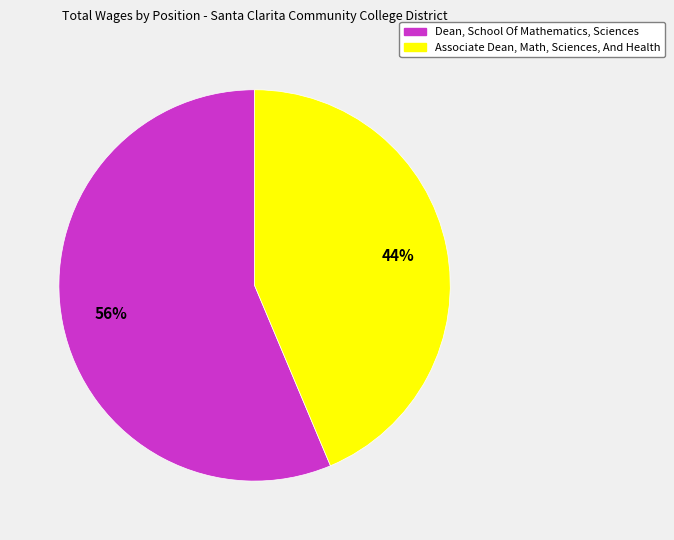

Between Associate Dean, Math, Sciences, And Health and Dean, School Of Mathematics, Sciences, which is larger?

Dean, School Of Mathematics, Sciences